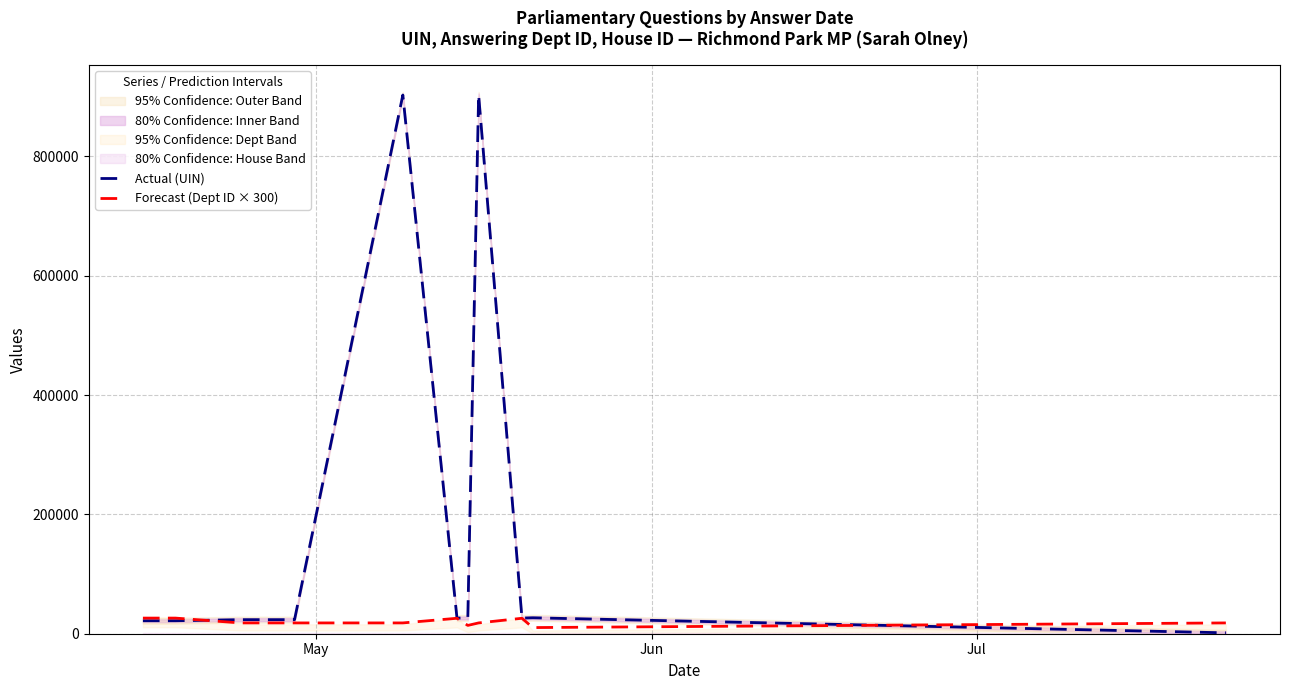

After their last crossing, which series has the higher values: Forecast (Dept ID × 300) or Actual (UIN)?

Forecast (Dept ID × 300)